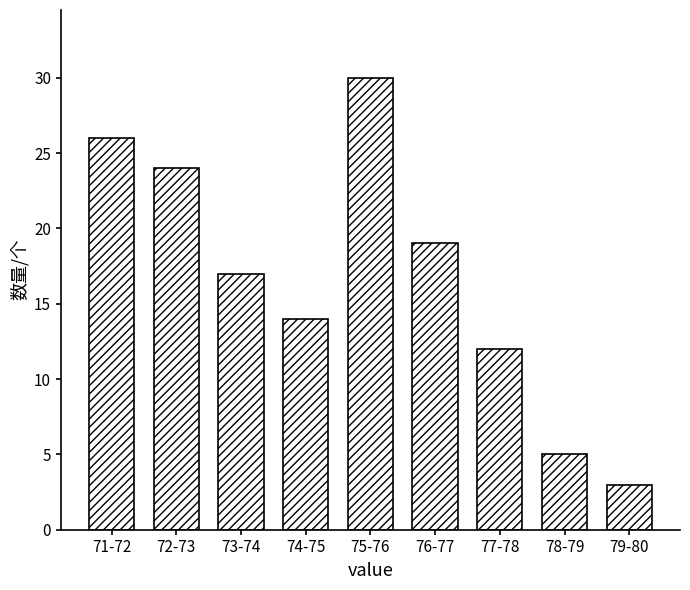

Reading left to right, transcribe all the data shown in this chart.

71-72=26	72-73=24	73-74=17	74-75=14	75-76=30	76-77=19	77-78=12	78-79=5	79-80=3